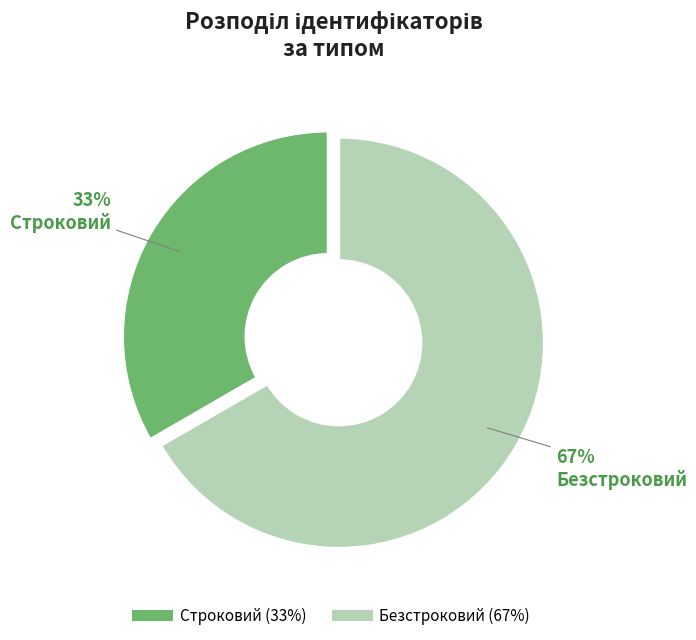

Is it true that Безстроковий is 67% of the pie?

True